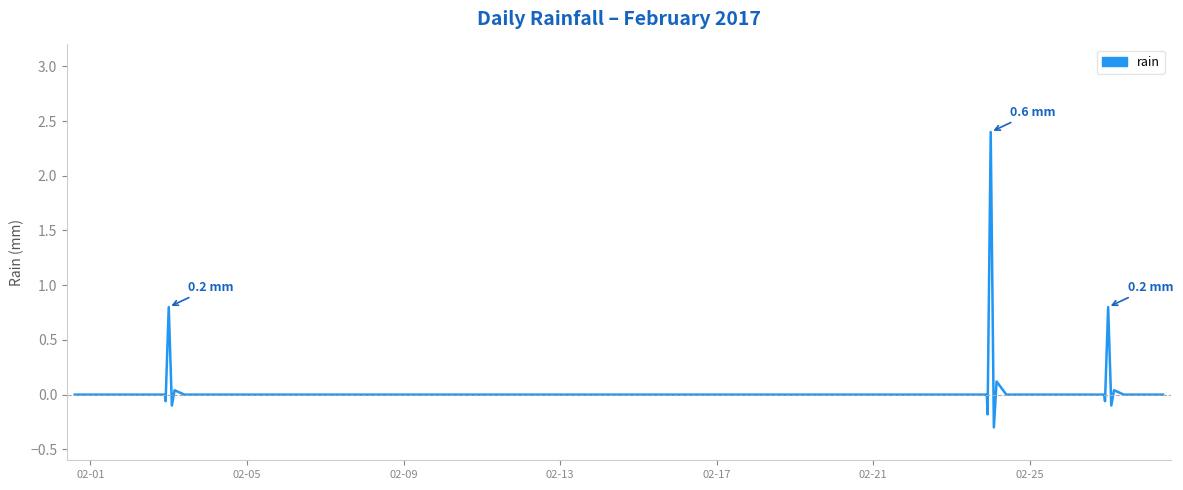

What is the difference between the second highest and minimum values?

0.2